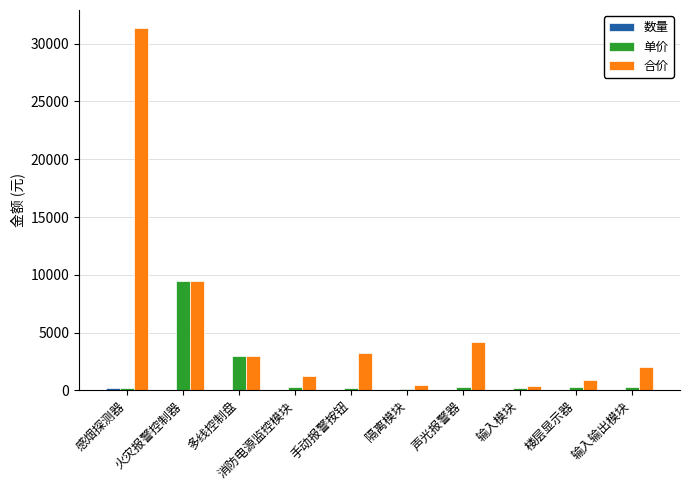

At which label is 合价 closest to 15872?

火灾报警控制器